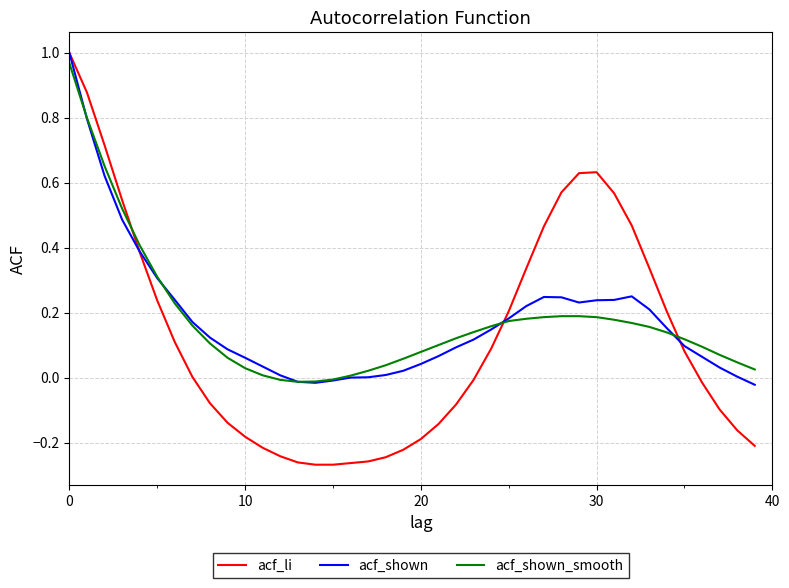

Which series has the largest range (max minus min)?

acf_li